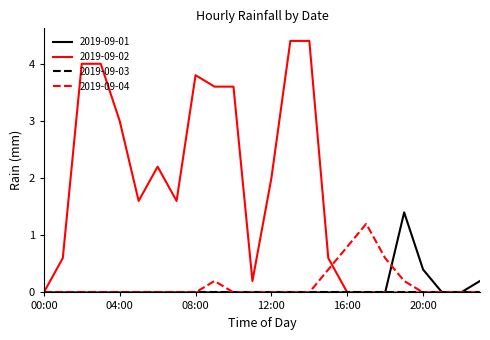

Which series has the largest total across all categories?

2019-09-02